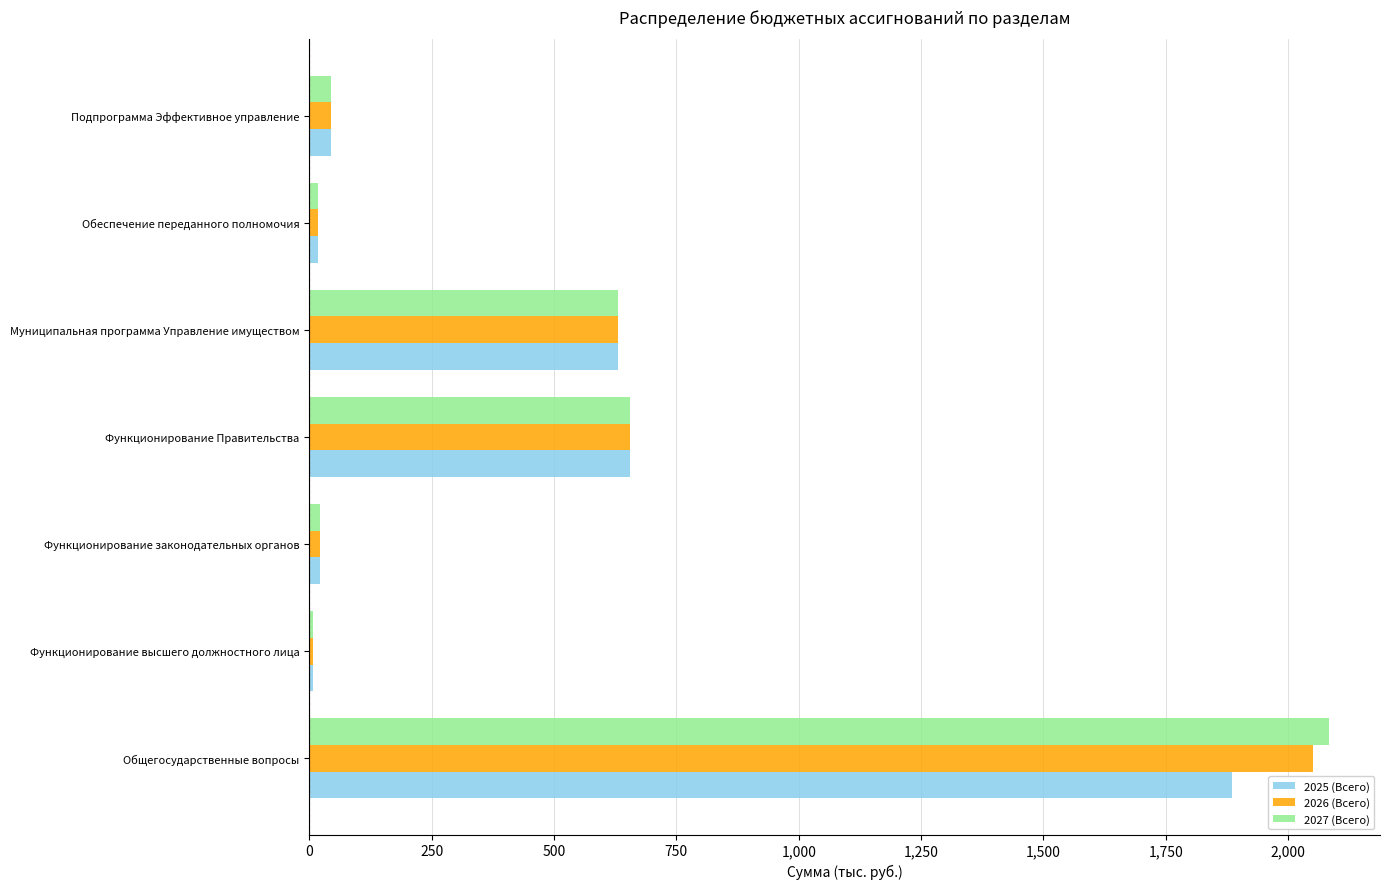

Which series has the largest range (max minus min)?

2027 (Всего)